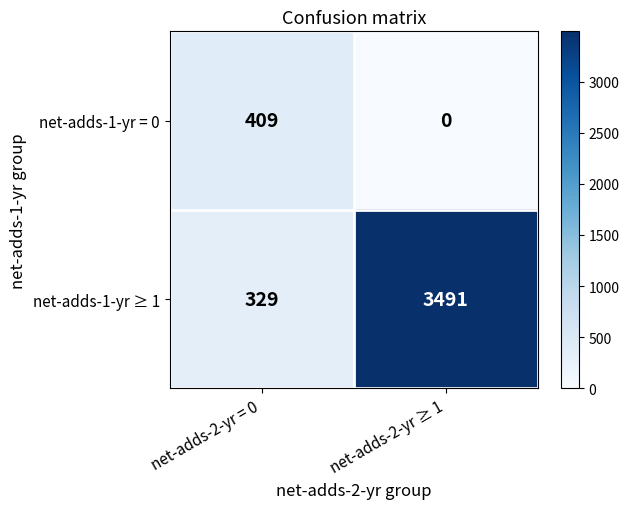

Rank the series by their maximum value, from lowest to highest.

net-adds-1-yr = 0, net-adds-1-yr ≥ 1